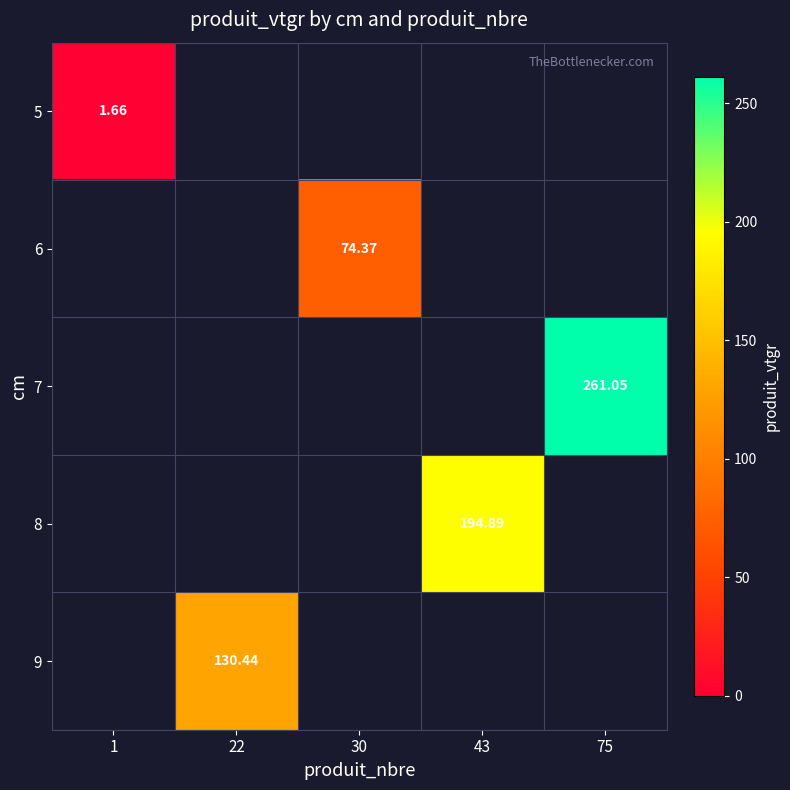

Which has a higher value, 22 or 30?

22